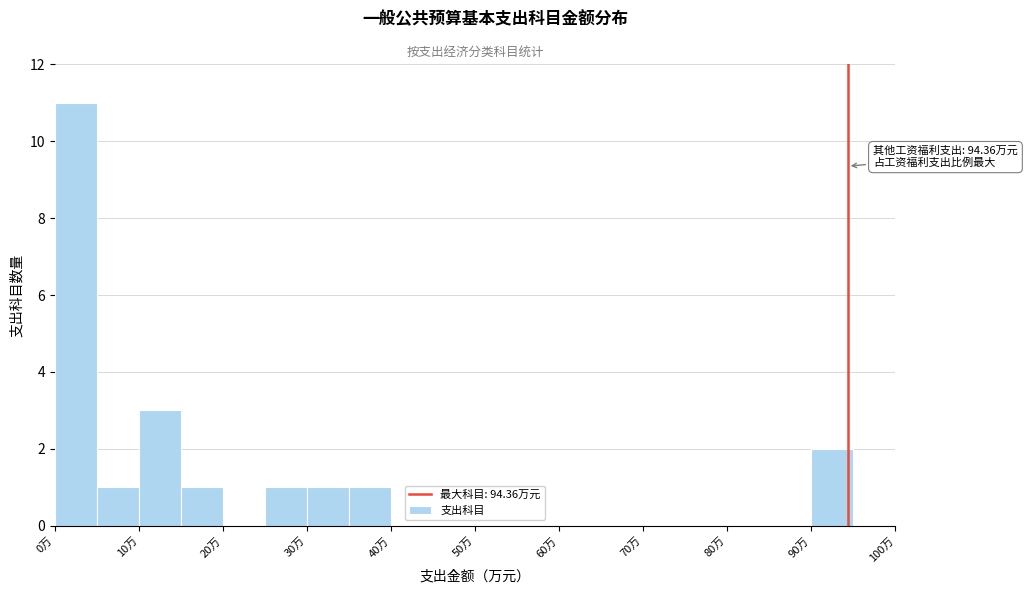

Which range on the x-axis has the tallest bar?

0 to 5